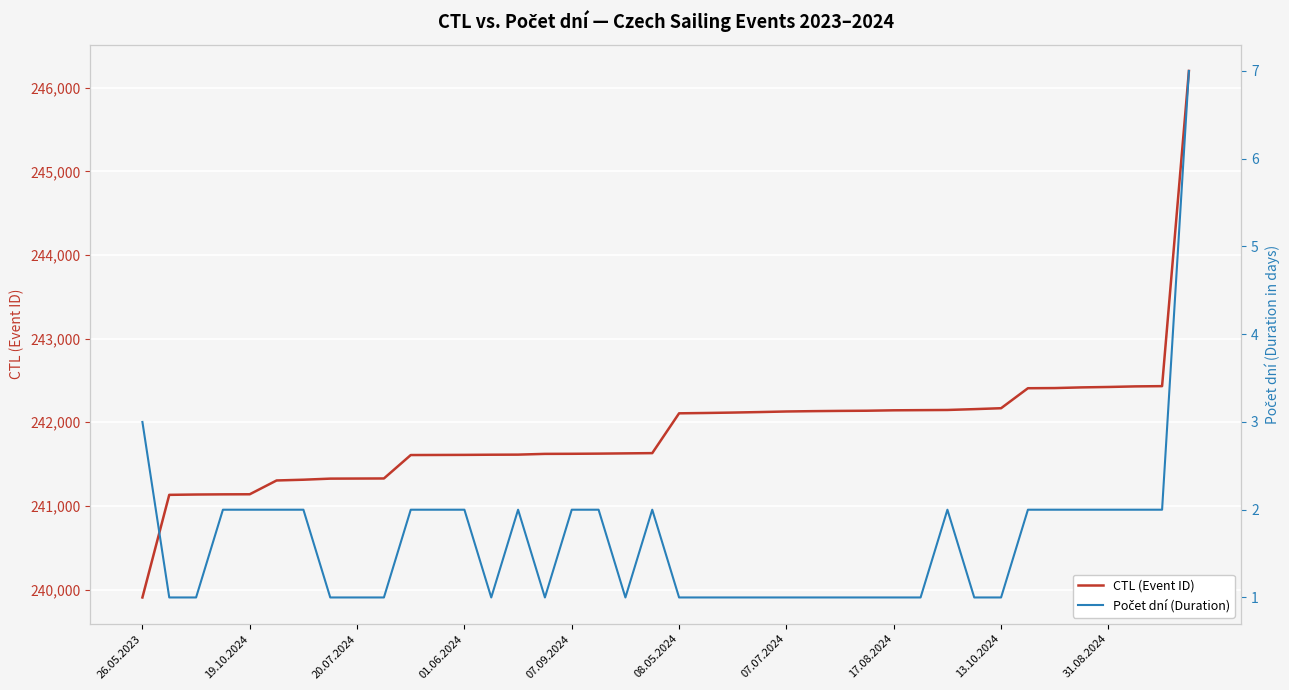

Which category has the lowest value in the CTL (Event ID) series?

26.05.2023